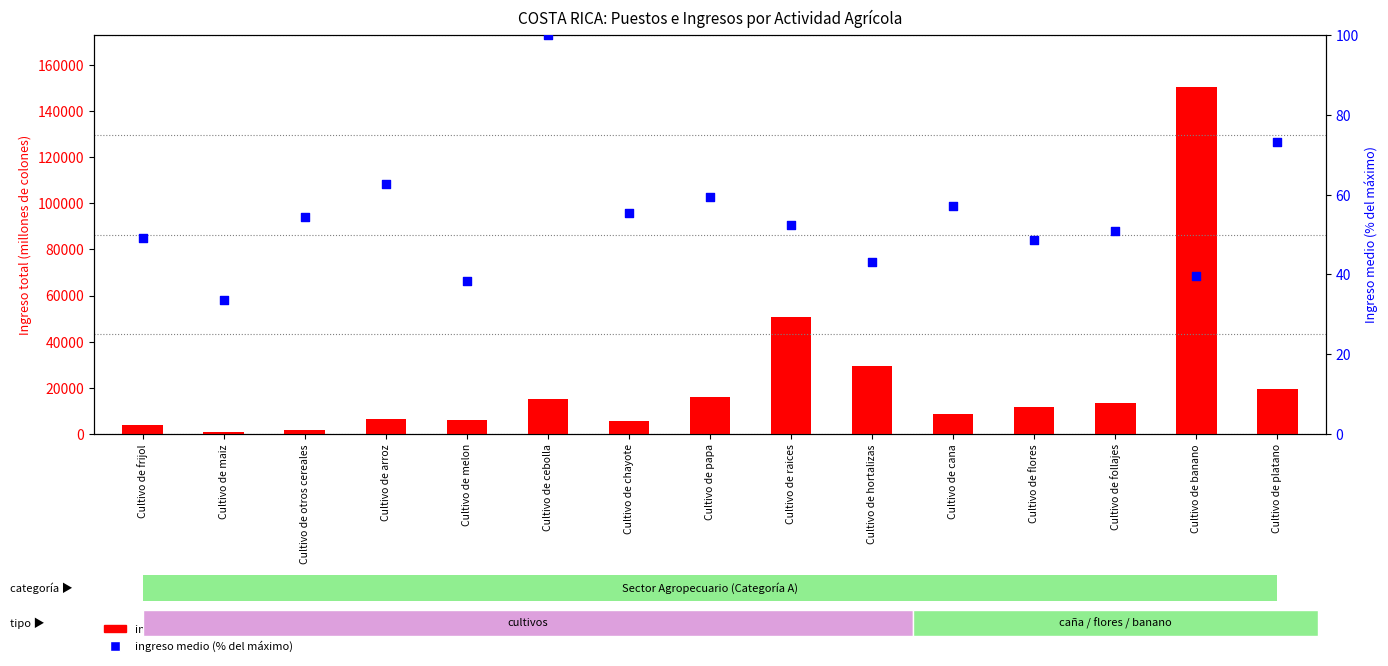

Is the value of ingreso medio (% de max) at Cultivo de banano greater than the value of ingreso total (millones CRC) at Cultivo de follajes?

No